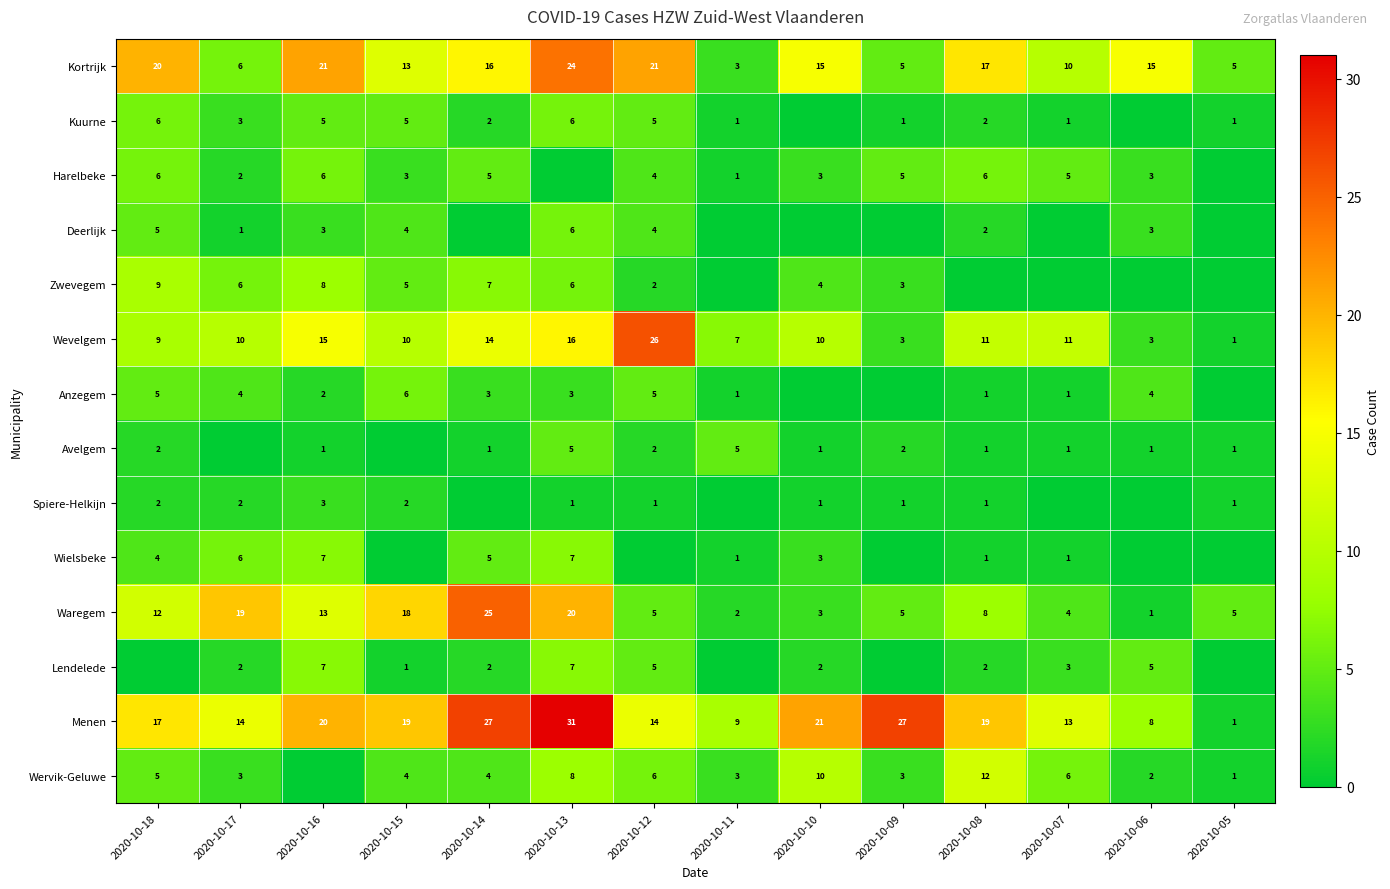

What is the sum of the Kuurne values at 2020-10-11 and 2020-10-18?

7